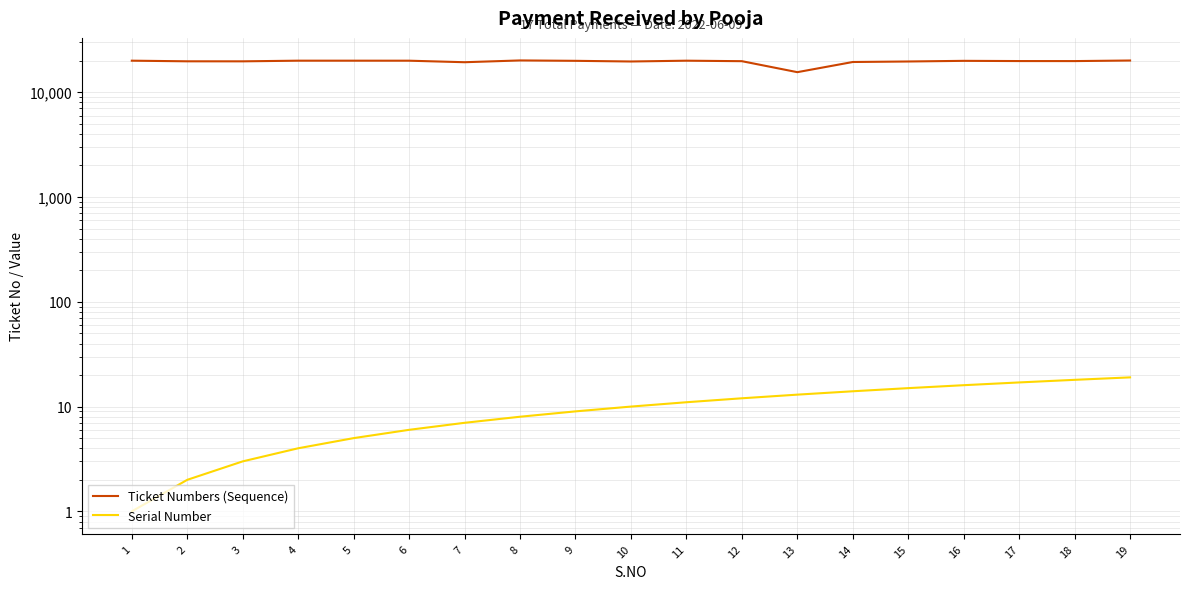

True or false: Ticket Numbers (Sequence) and Serial Number intersect in this chart.

False